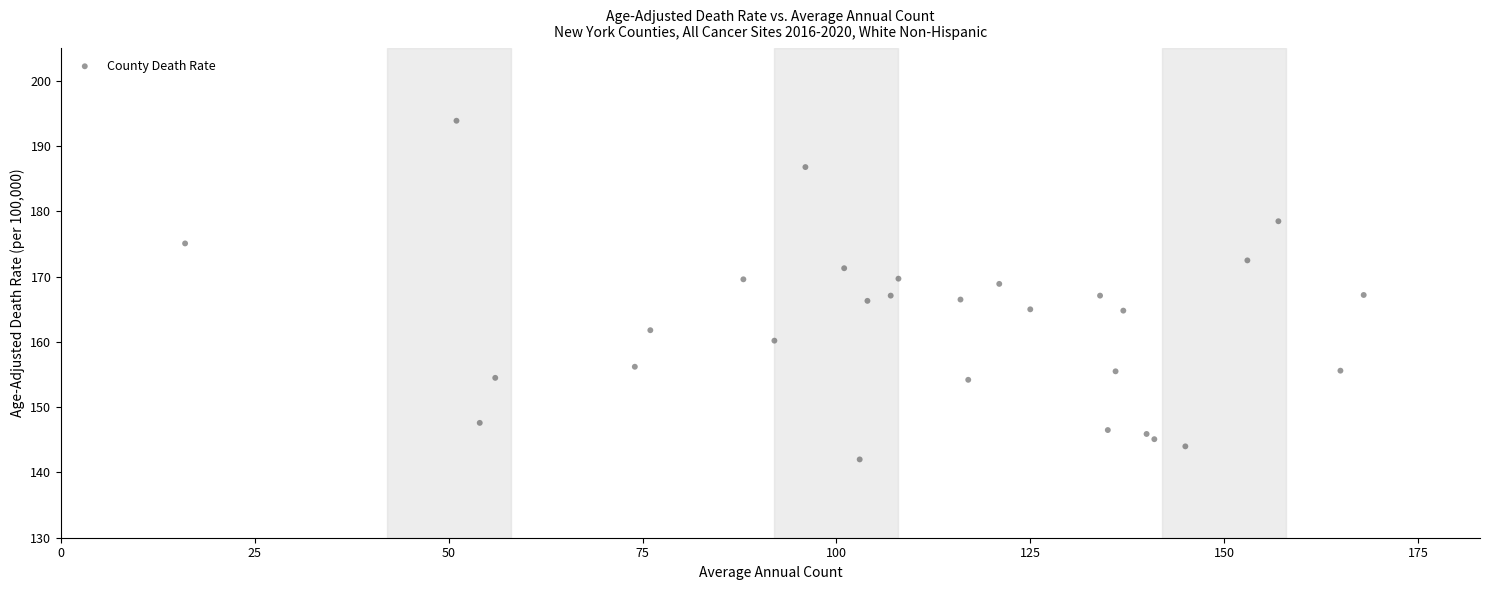

What is the range of X values (max minus min)?

152.0